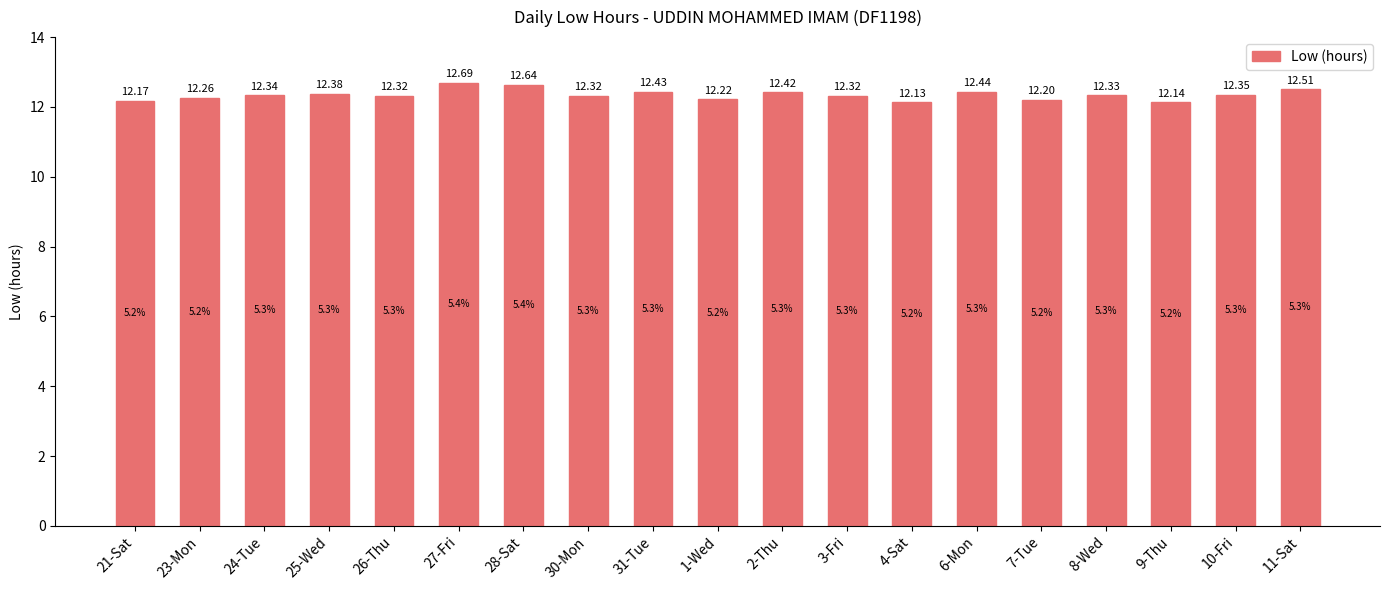

The value at 28-Sat is 6.3. True or false?

False